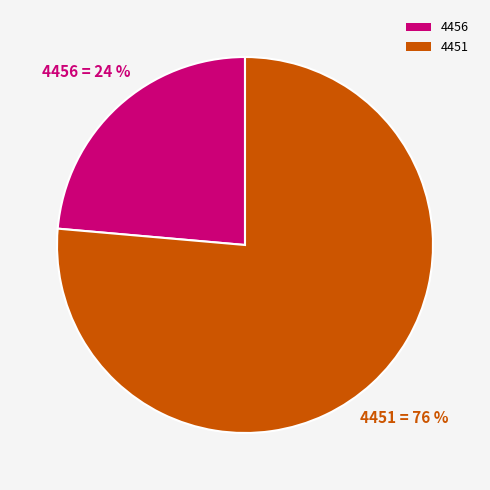

How many segments does this pie chart have?

2